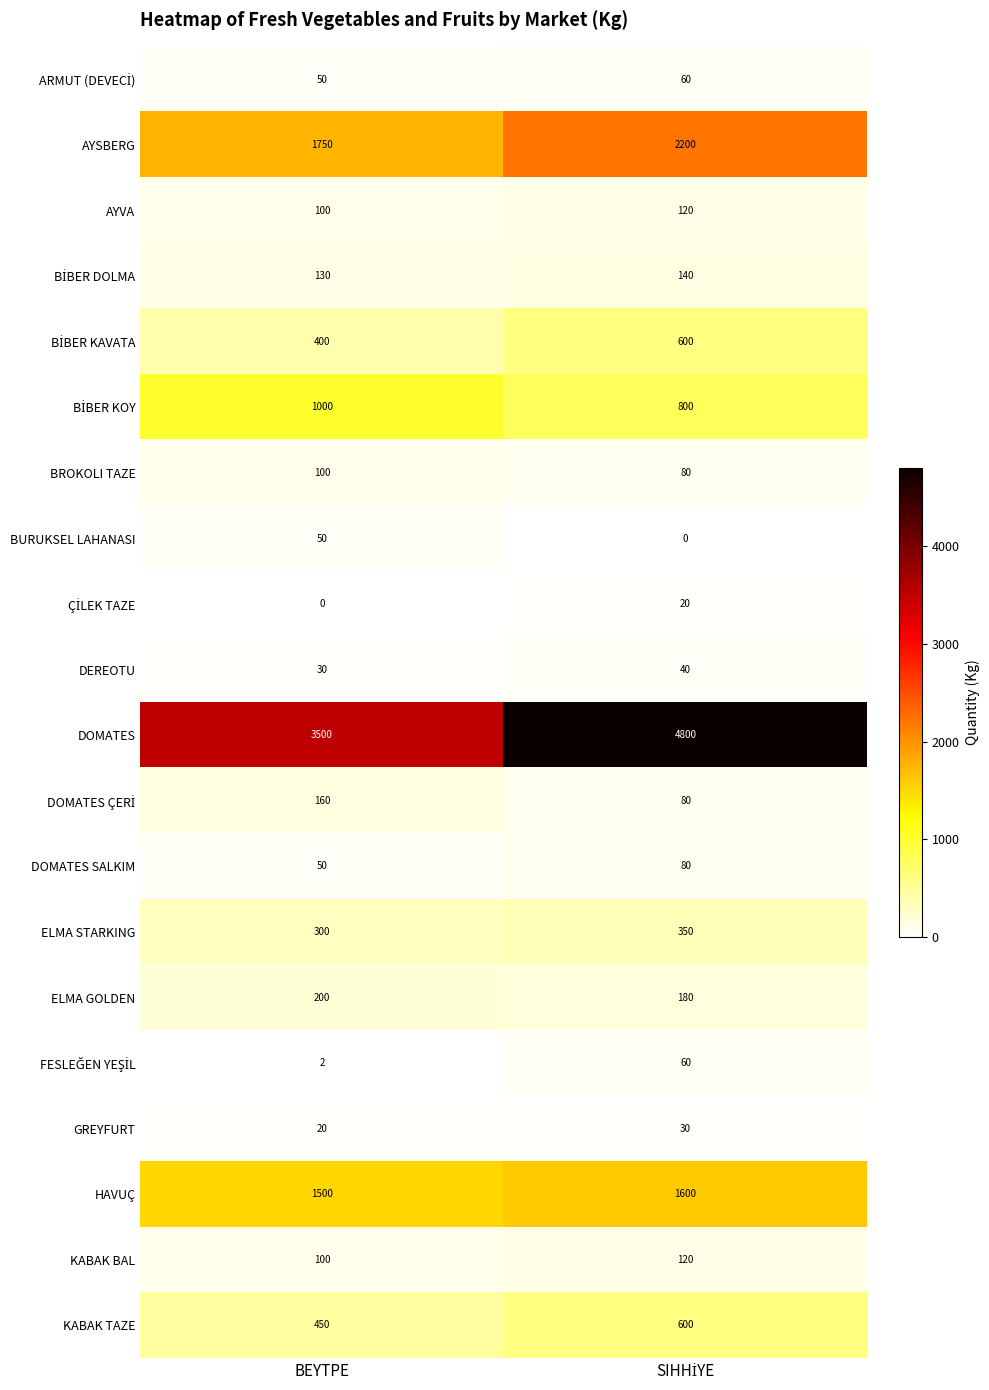

What is the difference between the highest and lowest values at BEYTPE?

3500